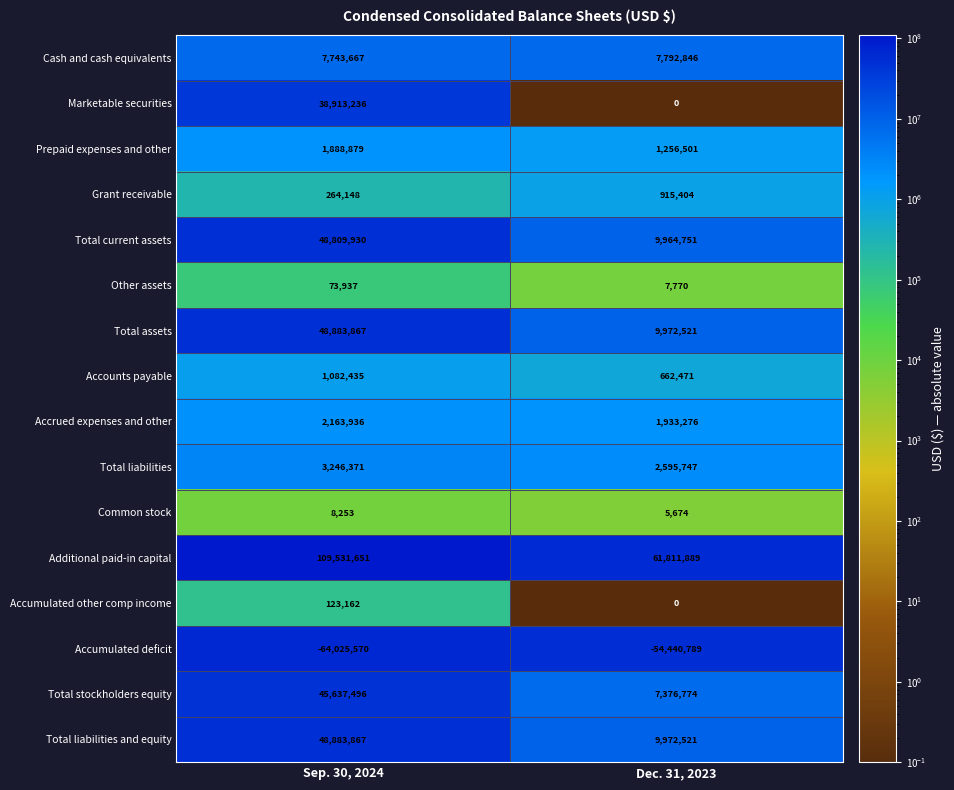

List the labels in order of Cash and cash equivalents value, largest first.

Dec. 31, 2023, Sep. 30, 2024